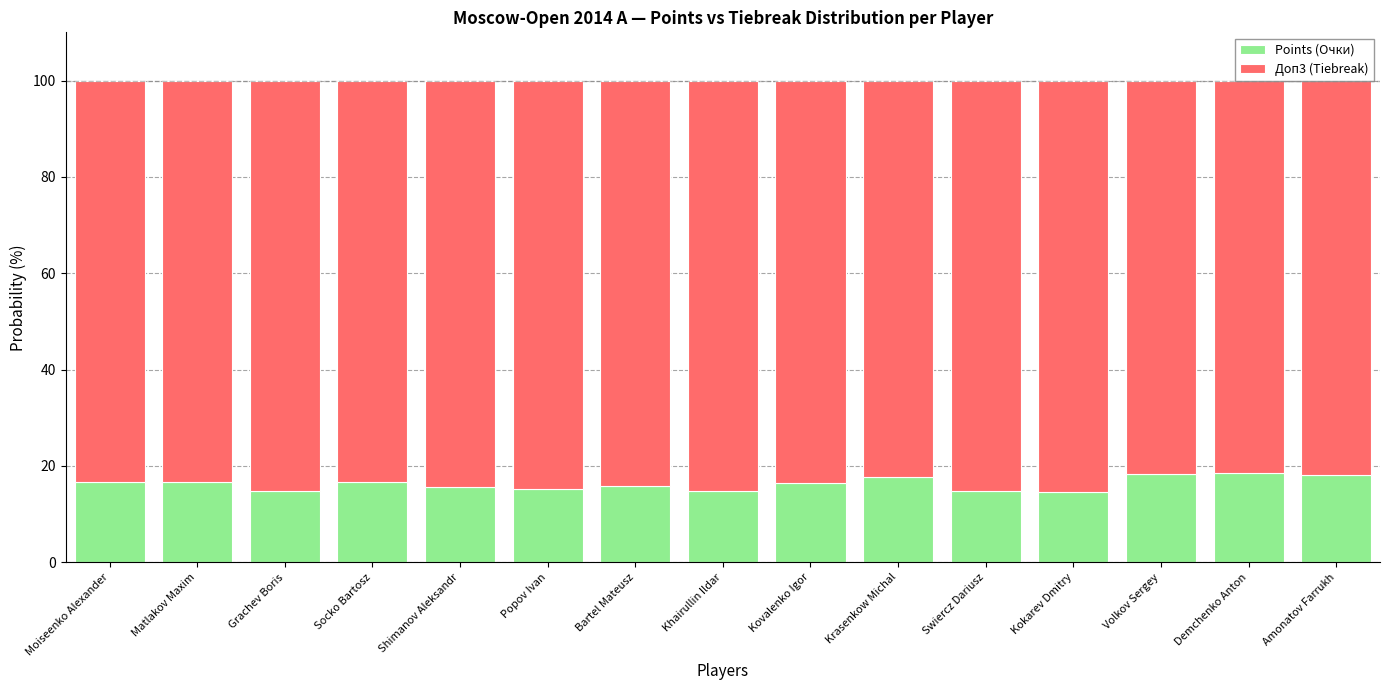

What is the total value across all series at Volkov Sergey?

100.0